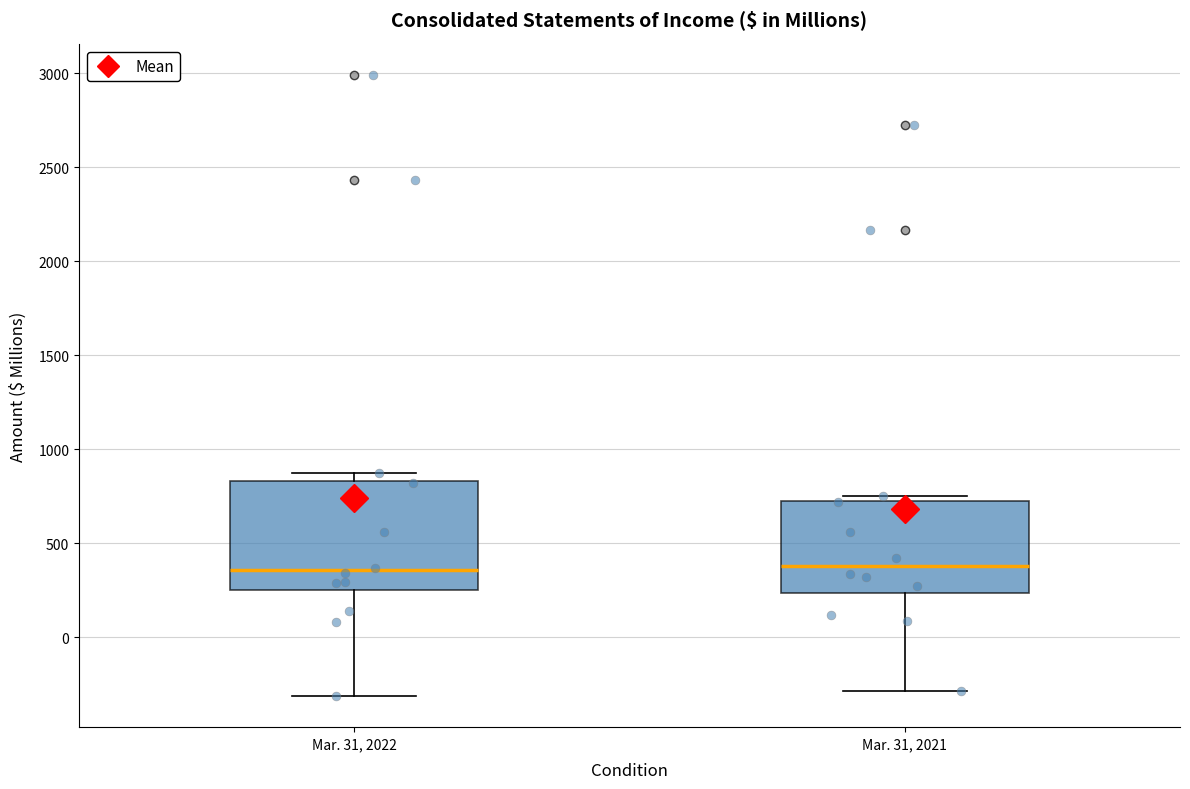

Comparing the boxes themselves (not the whiskers), which one is the tallest?

Mar. 31, 2022